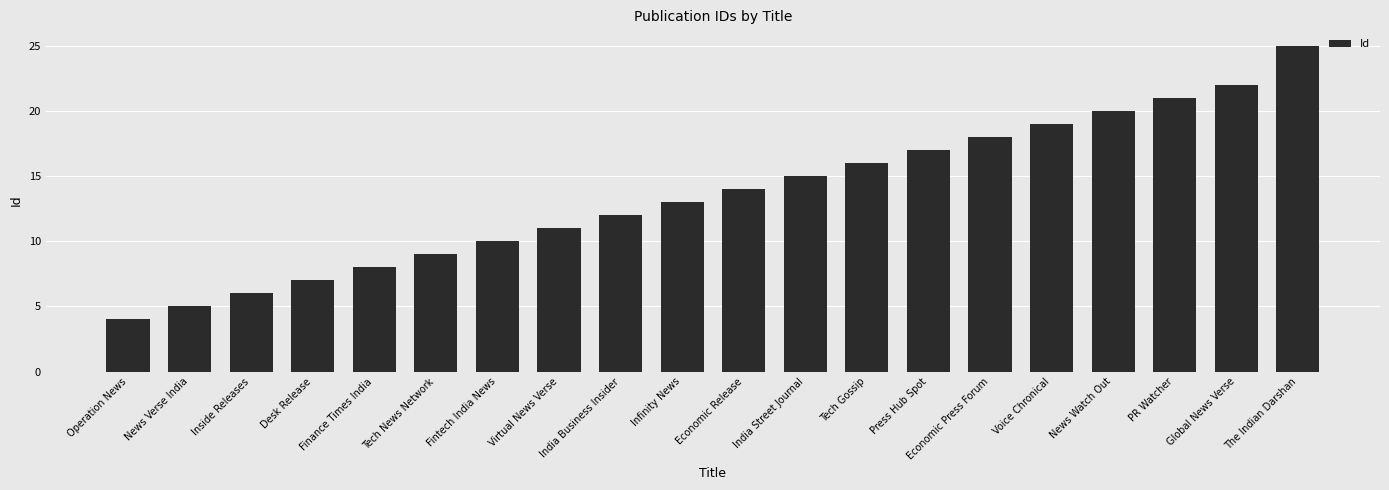

List the labels in order of value, smallest first.

Operation News, News Verse India, Inside Releases, Desk Release, Finance Times India, Tech News Network, Fintech India News, Virtual News Verse, India Business Insider, Infinity News, Economic Release, India Street Journal, Tech Gossip, Press Hub Spot, Economic Press Forum, Voice Chronical, News Watch Out, PR Watcher, Global News Verse, The Indian Darshan